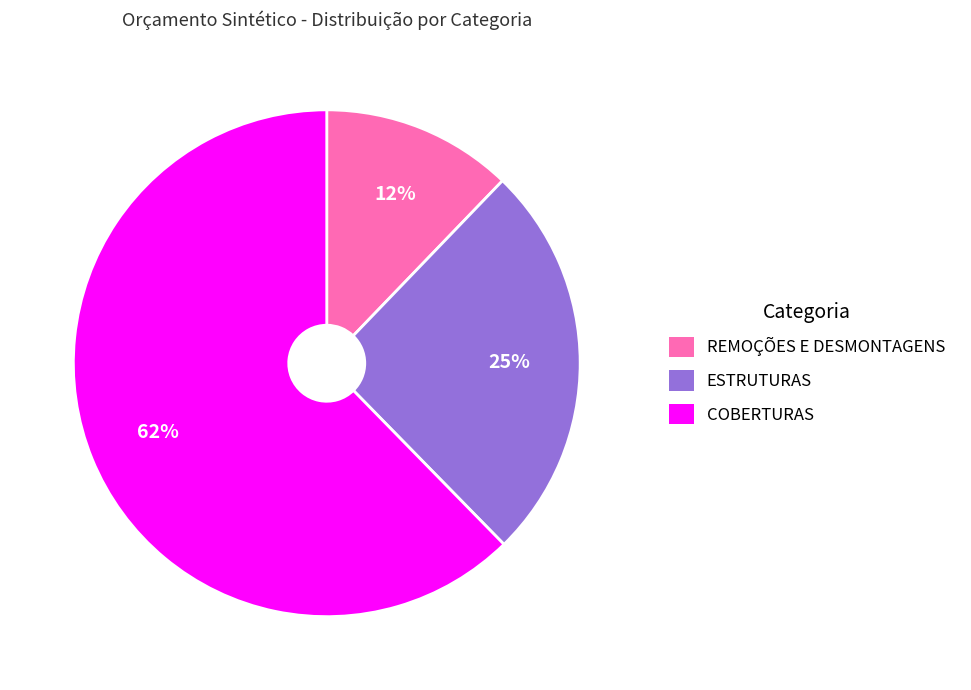

Which category has the smallest portion of the pie?

REMOÇÕES E DESMONTAGENS